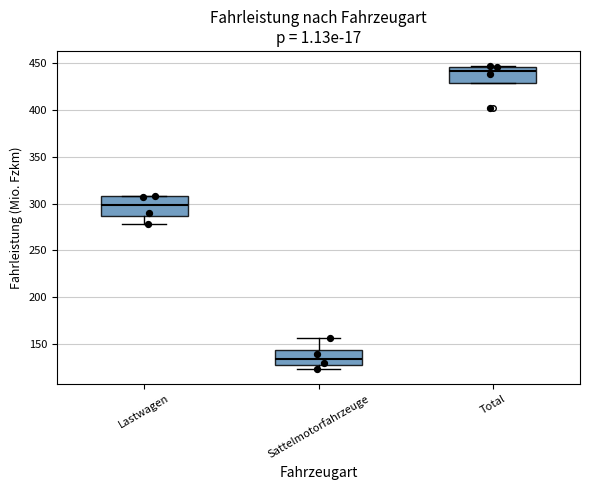

Which box's median line is the highest?

Total